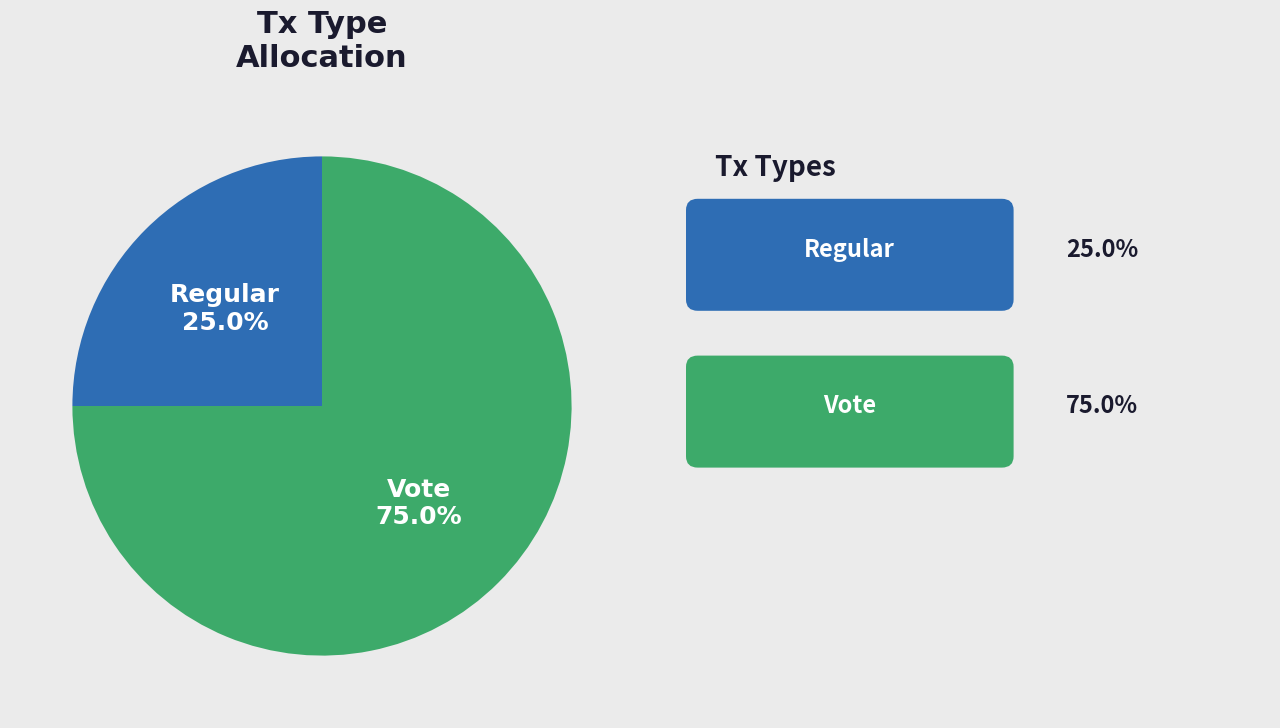

What is the largest slice in the pie chart?

Vote